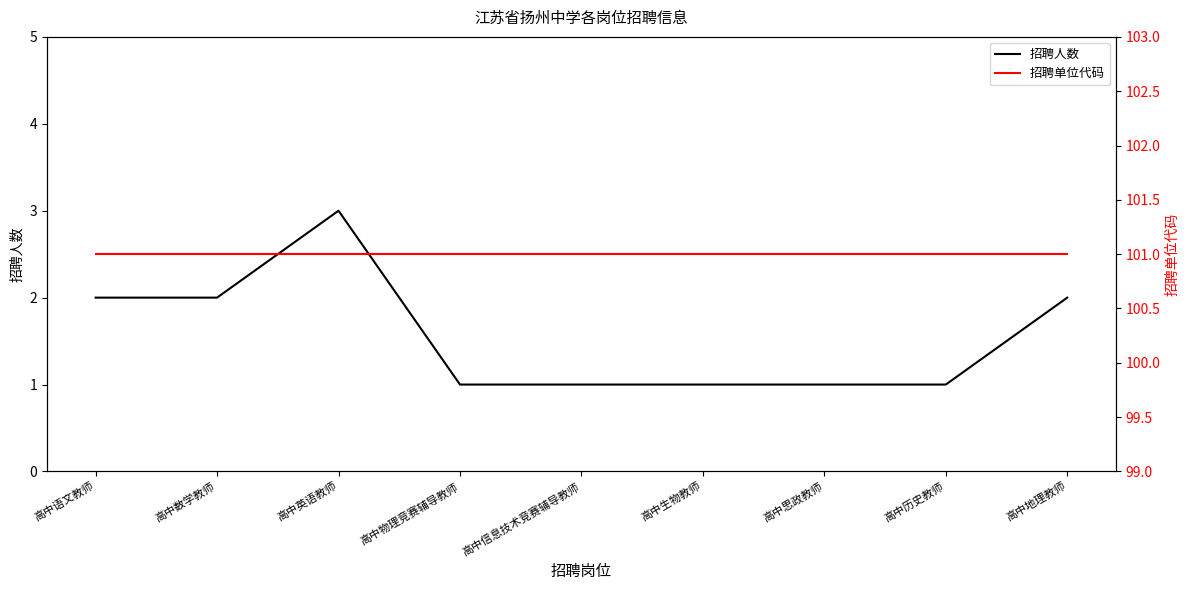

True or false: 招聘人数 has more than 1 points higher than both neighbors.

False